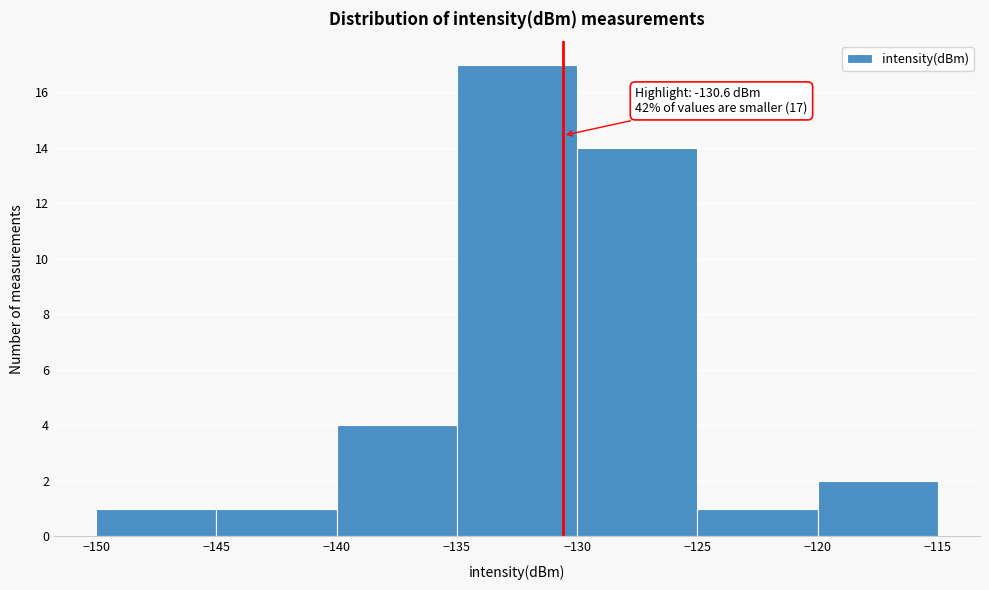

Which range on the x-axis has the tallest bar?

-135 to -130